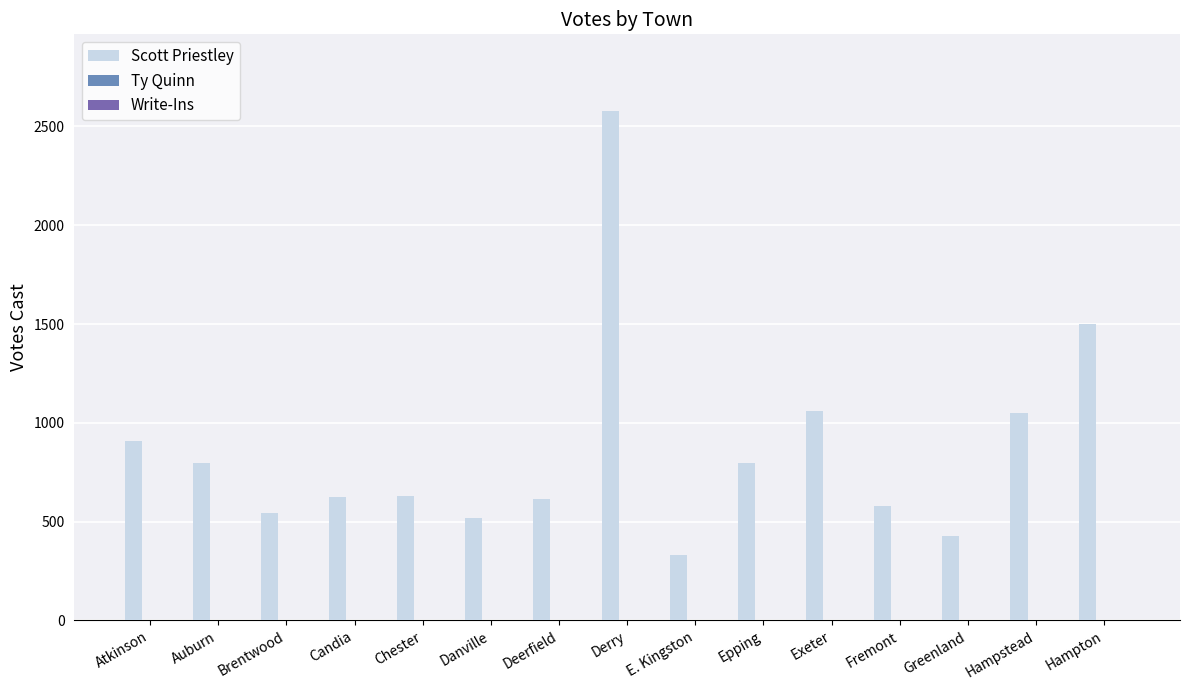

Count the number of data series in this chart.

3